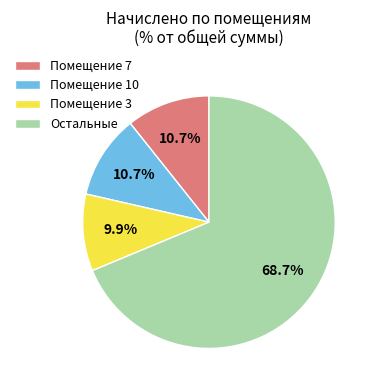

Which category has the biggest portion of the pie?

Остальные